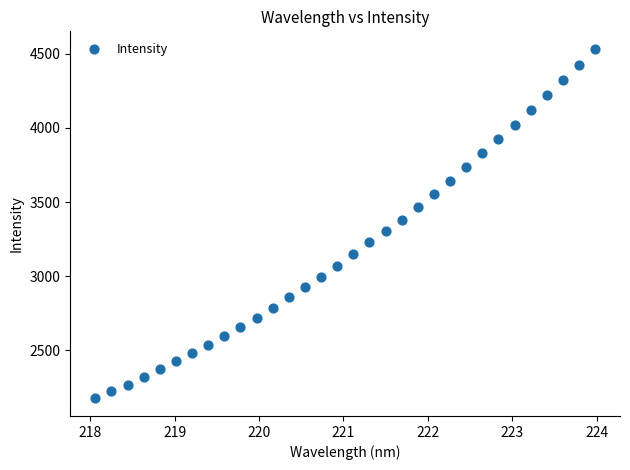

What is the range of X values (max minus min)?

5.9